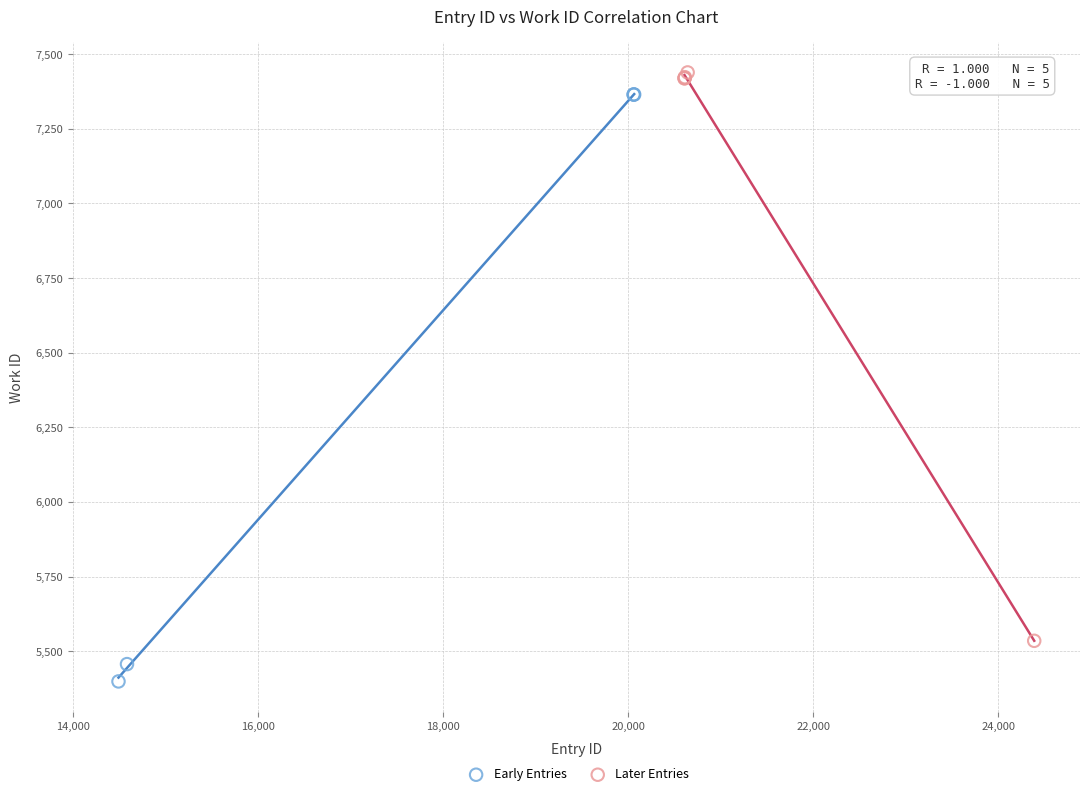

Which series contains the lowest Y value?

Early Entries